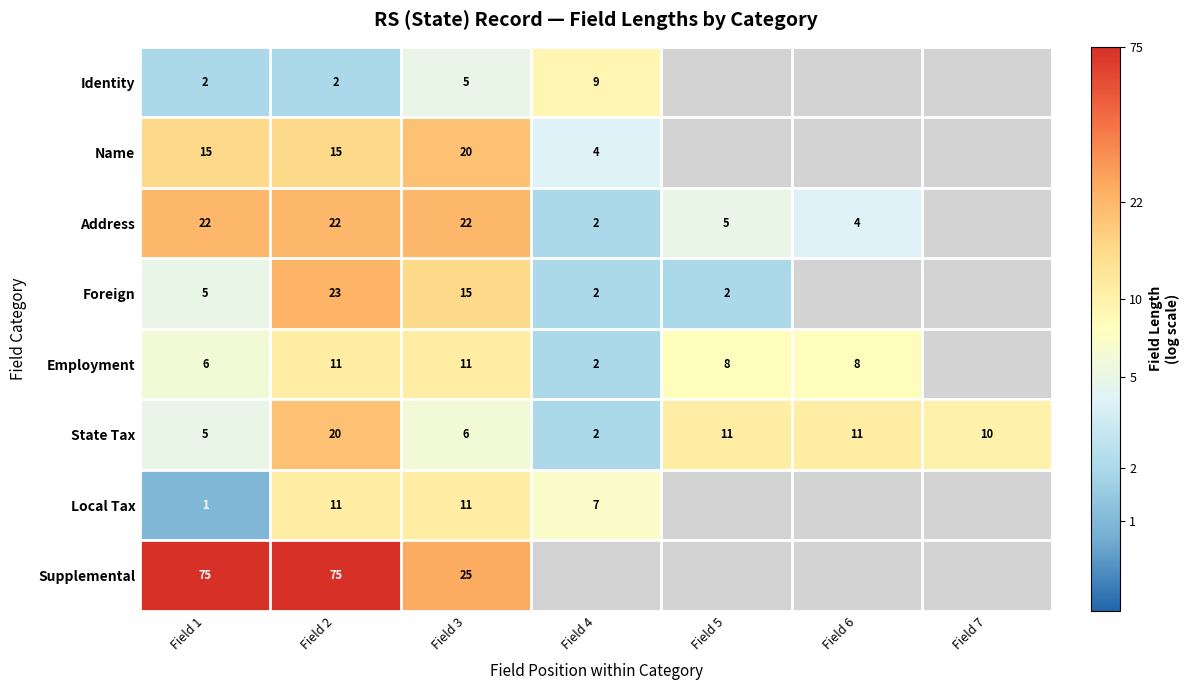

At which label is Local Tax closest to 1?

Field 1